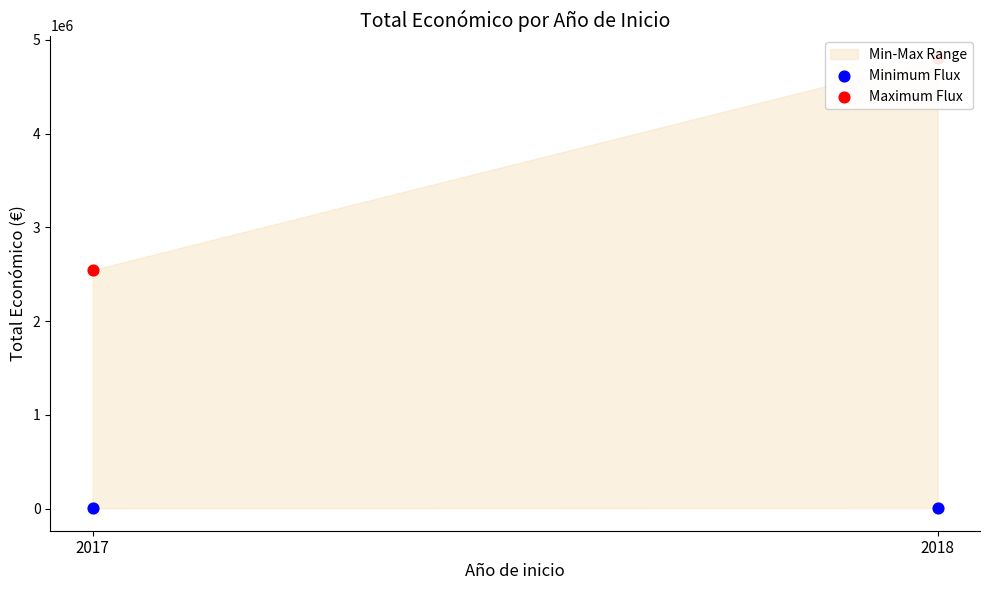

Which series reaches the minimum Y coordinate?

Minimum Flux